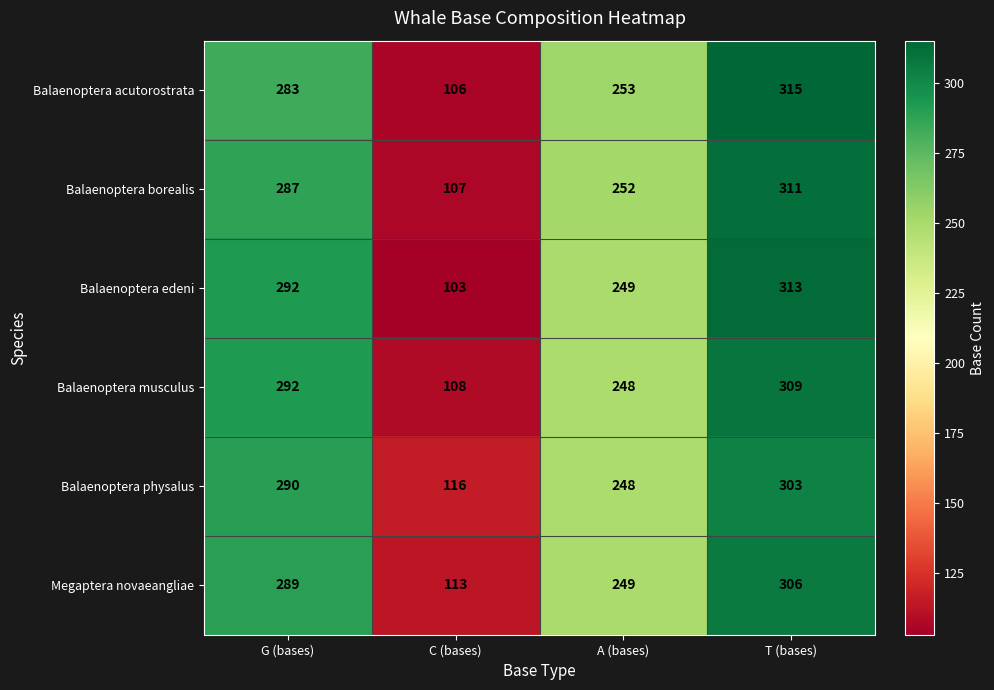

The Balaenoptera edeni series shows 103 at C (bases). True or false?

True